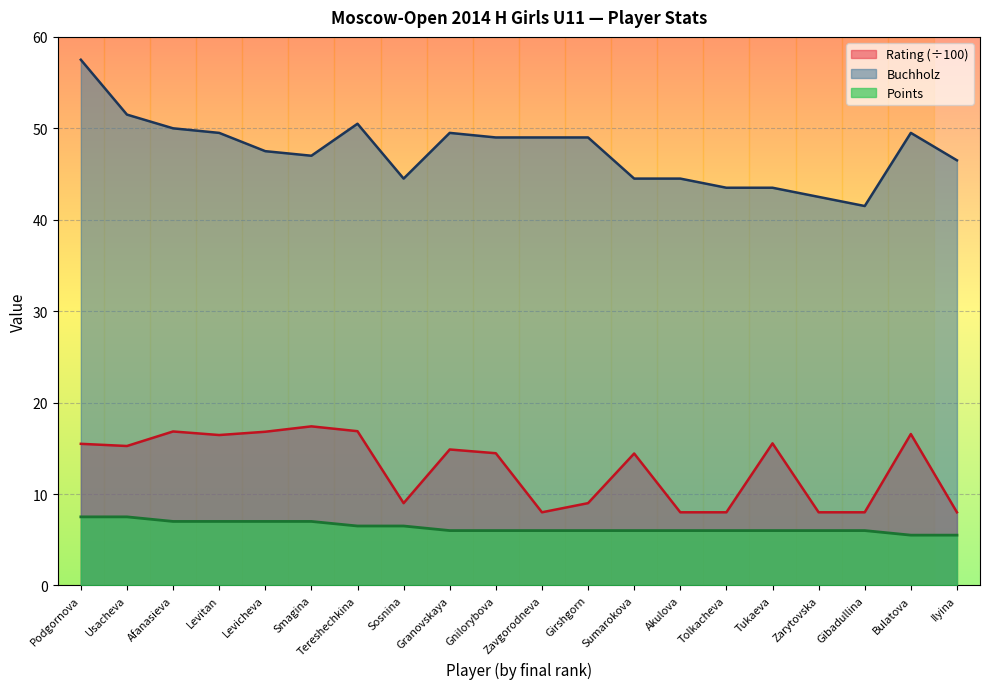

How many series are shown in this chart?

3